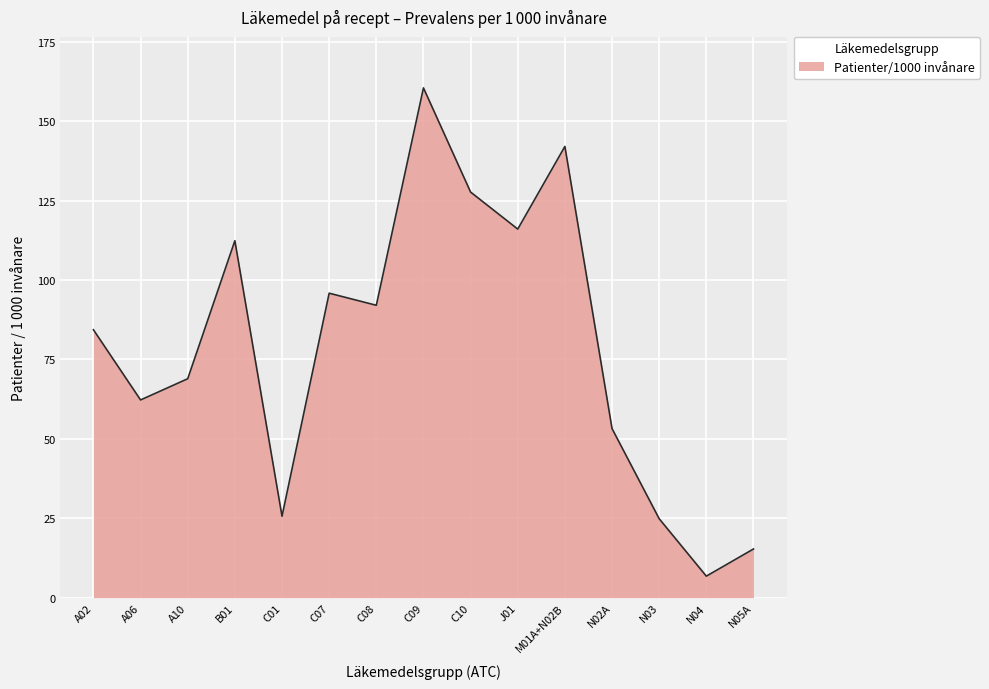

At which category does the chart reach its minimum across all series?

N04